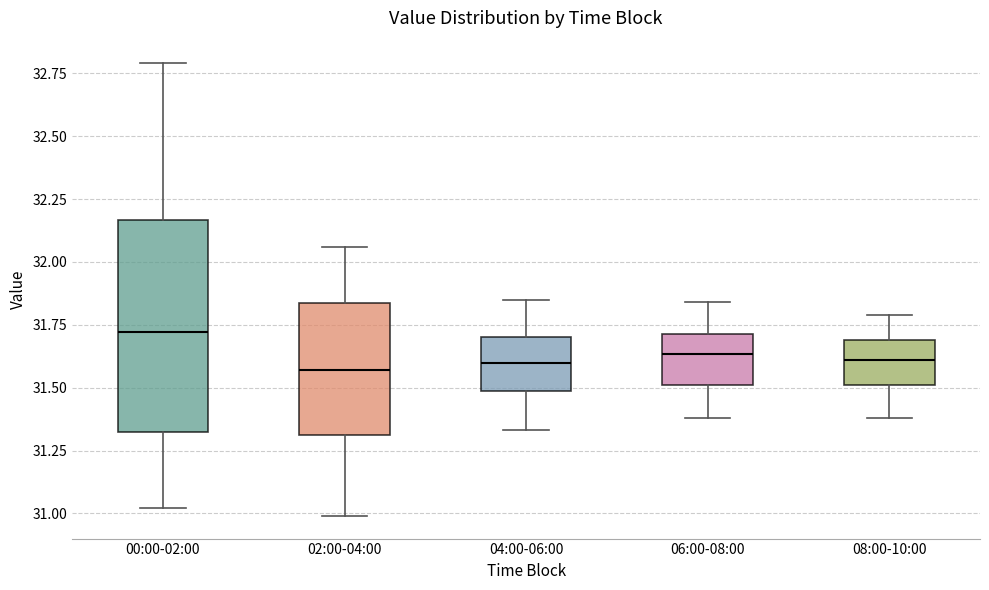

Which box is the tallest, from its lower edge to its upper edge?

00:00-02:00